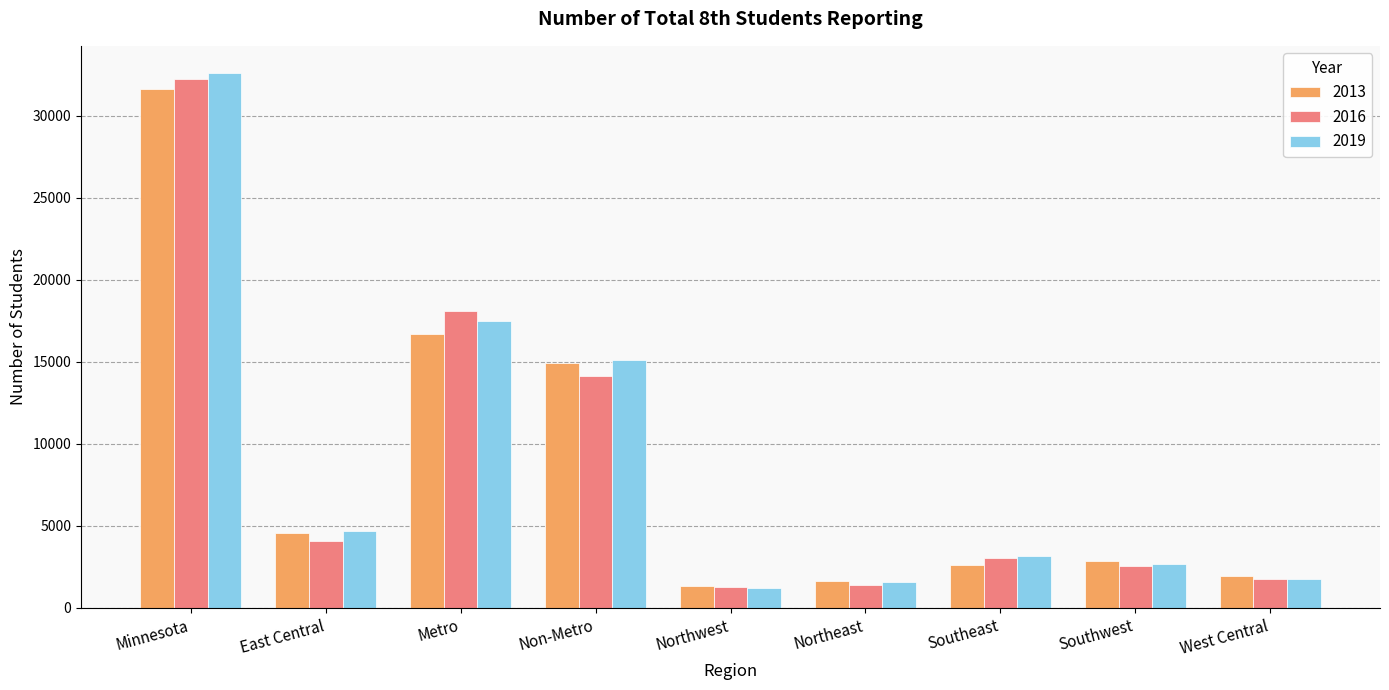

Which series has the largest range (max minus min)?

2019